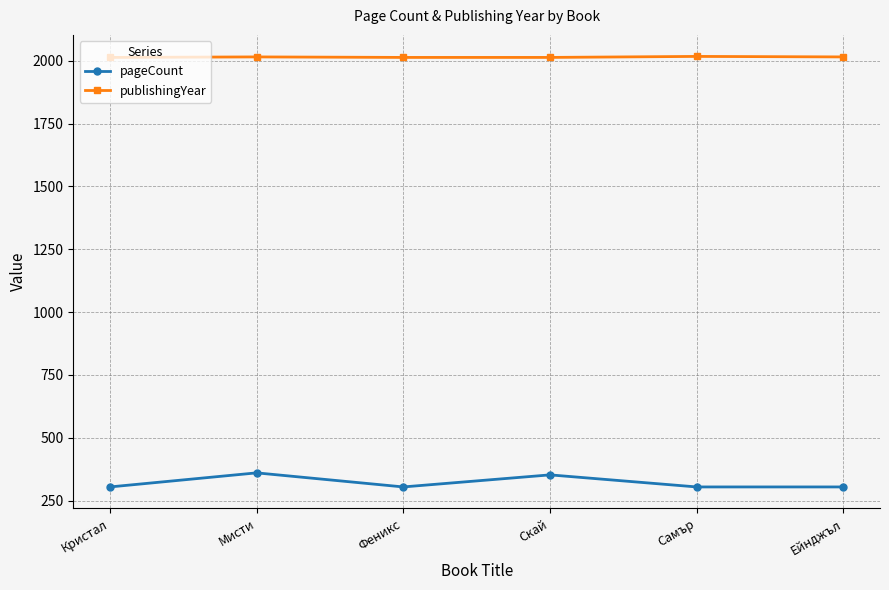

True or false: pageCount has more than 2 interior local peaks.

False